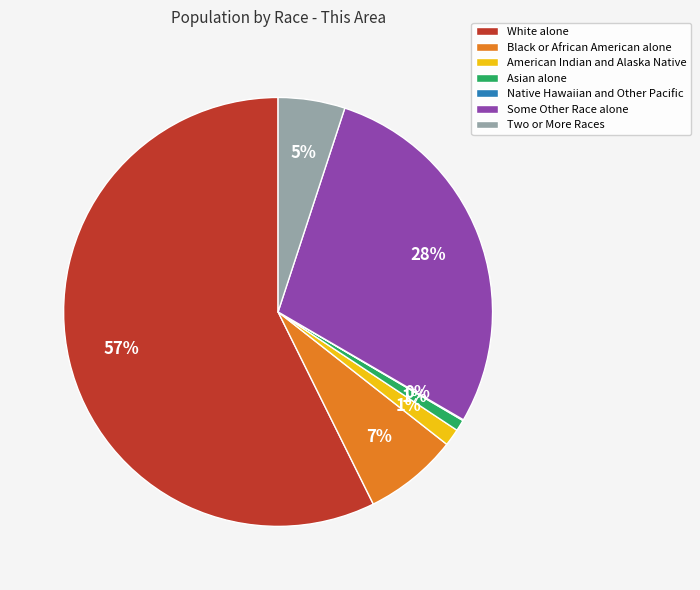

Combined, do Asian alone and Some Other Race alone account for over 50%?

No